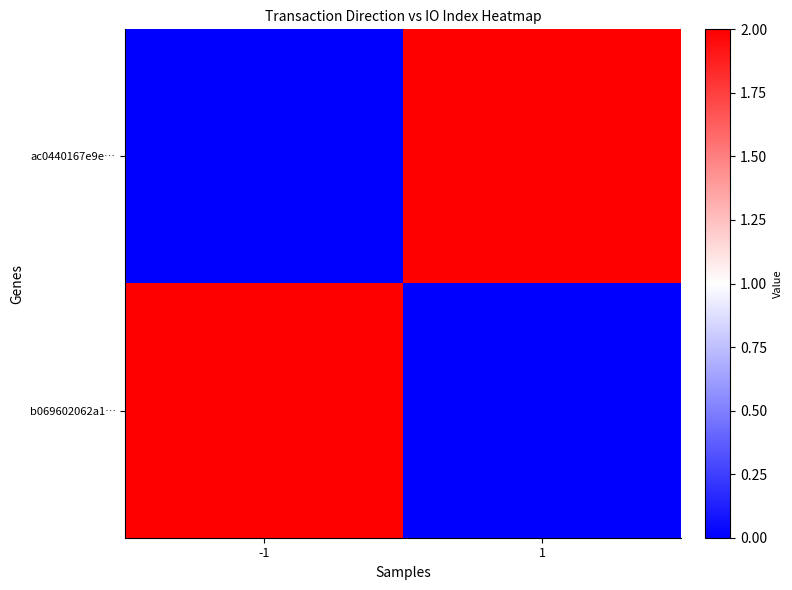

Reading left to right, what are all the values shown in this chart?

ac0440167e9e…: -1=0	1=2
b069602062a1…: -1=2	1=0